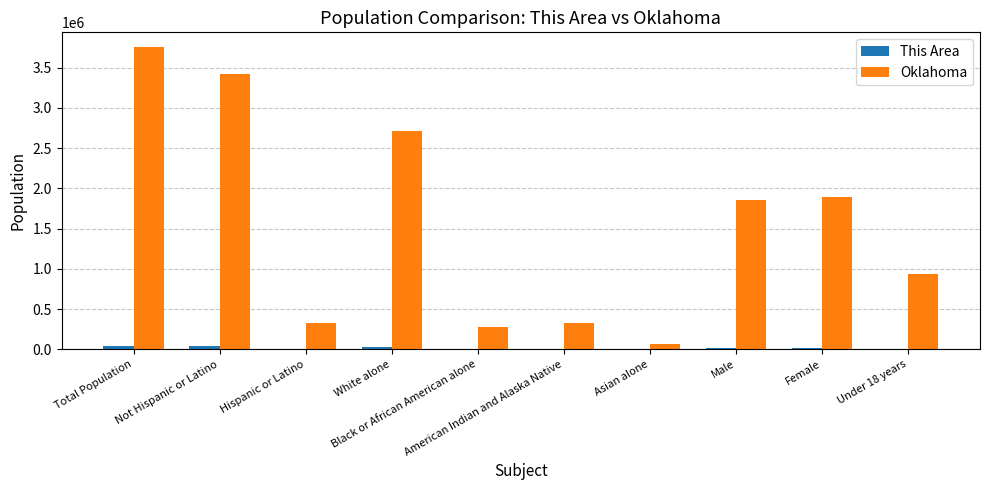

What is the greatest value displayed?

3751351